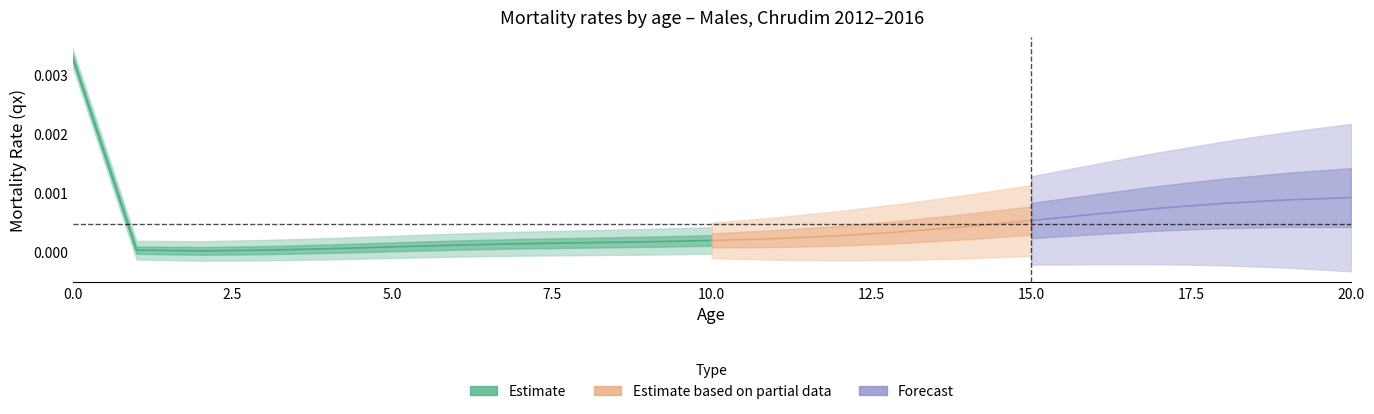

At which label is mx closest to 0?

2